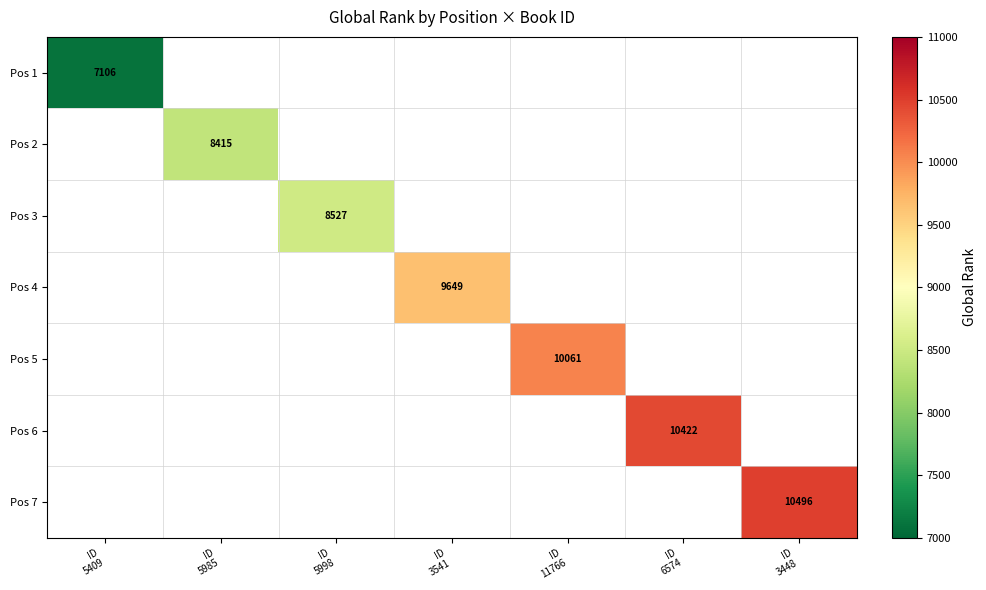

Which label corresponds to the largest value in the chart?

ID
3448